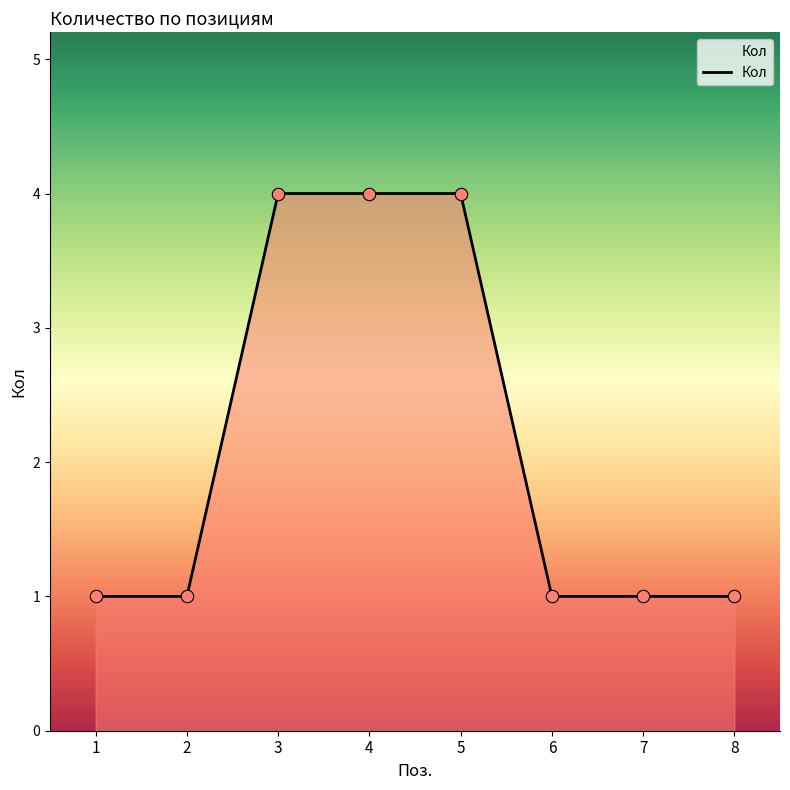

What is the change in value from 1 to 4?

+3